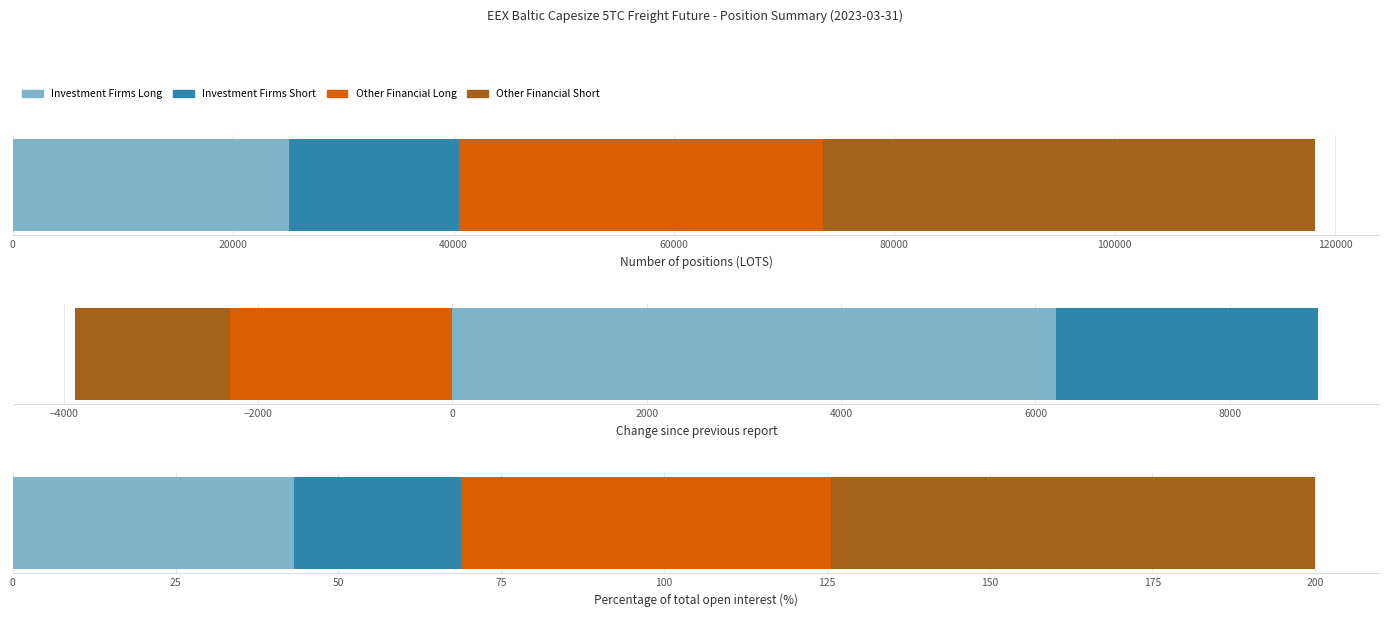

What is the minimum value for Other Financial Long?

-2291.4